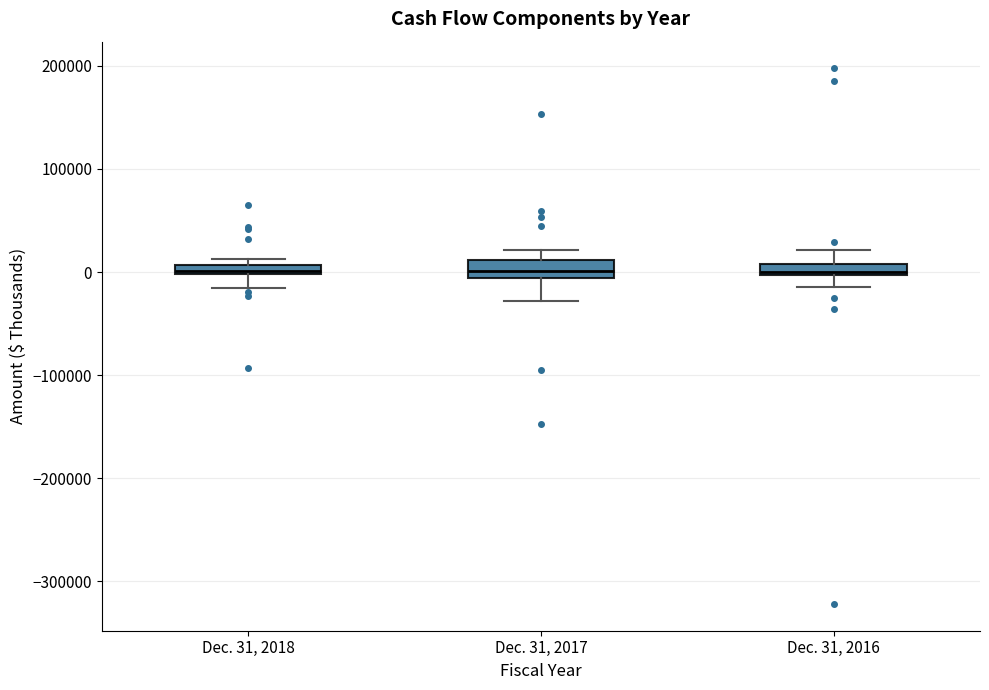

Where is the lower edge of the box for Dec. 31, 2018 on the y-axis? The values are not printed on the chart, so give them approximately, as read against the axis.

0